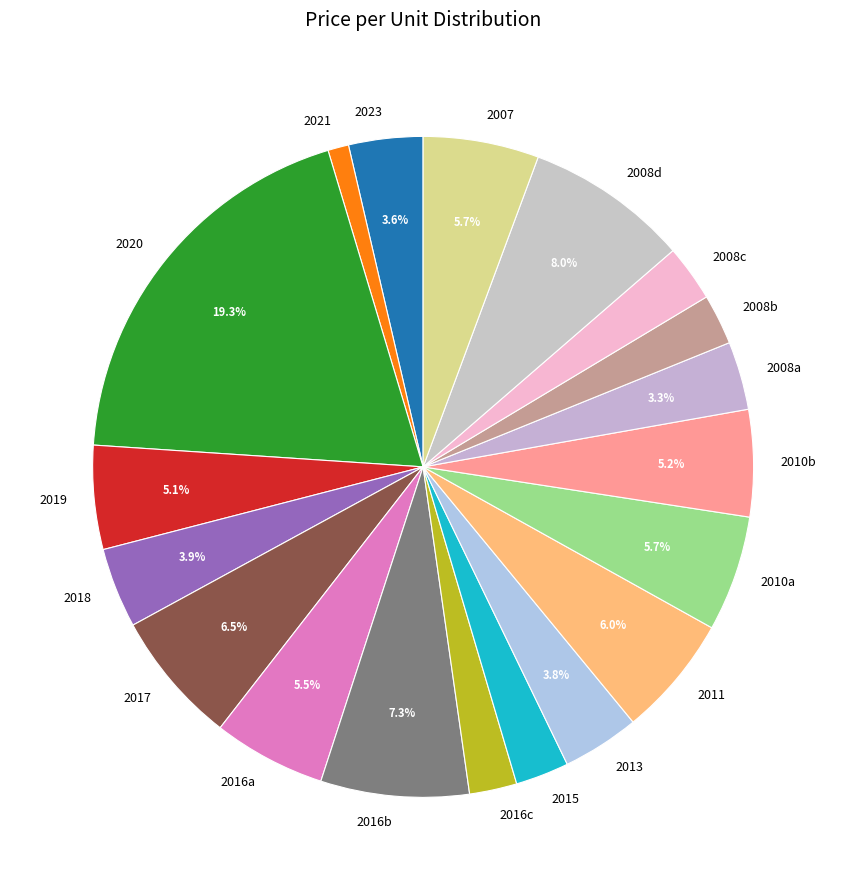

Do 2010a and 2016b together represent more than half of the pie?

No